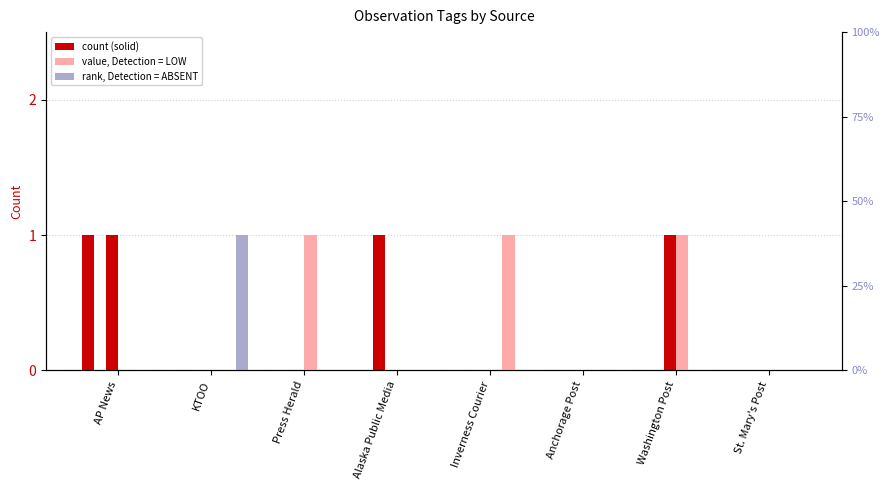

True or false: HEALTH has a value of 0 at Inverness Courier.

True